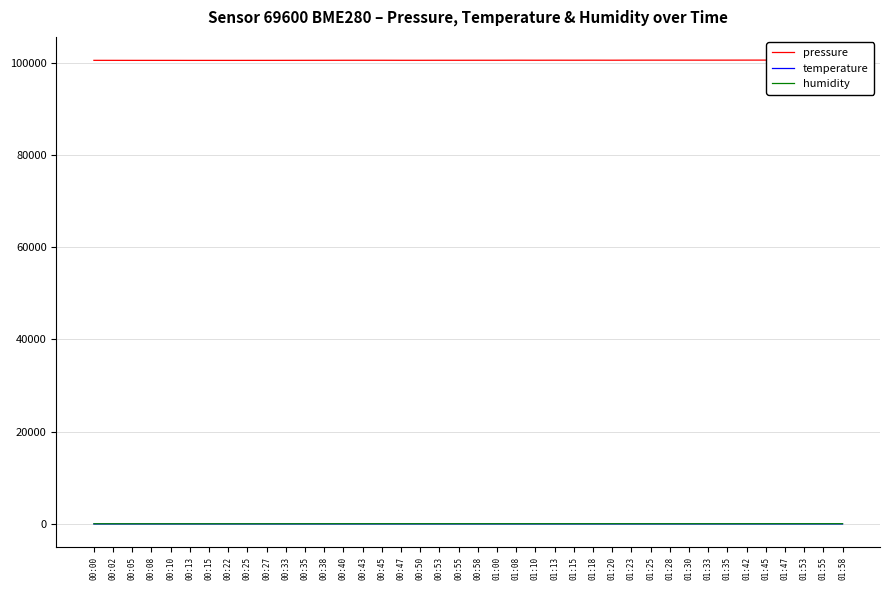

The value of temperature at 00:05 is 22.6. True or false?

True